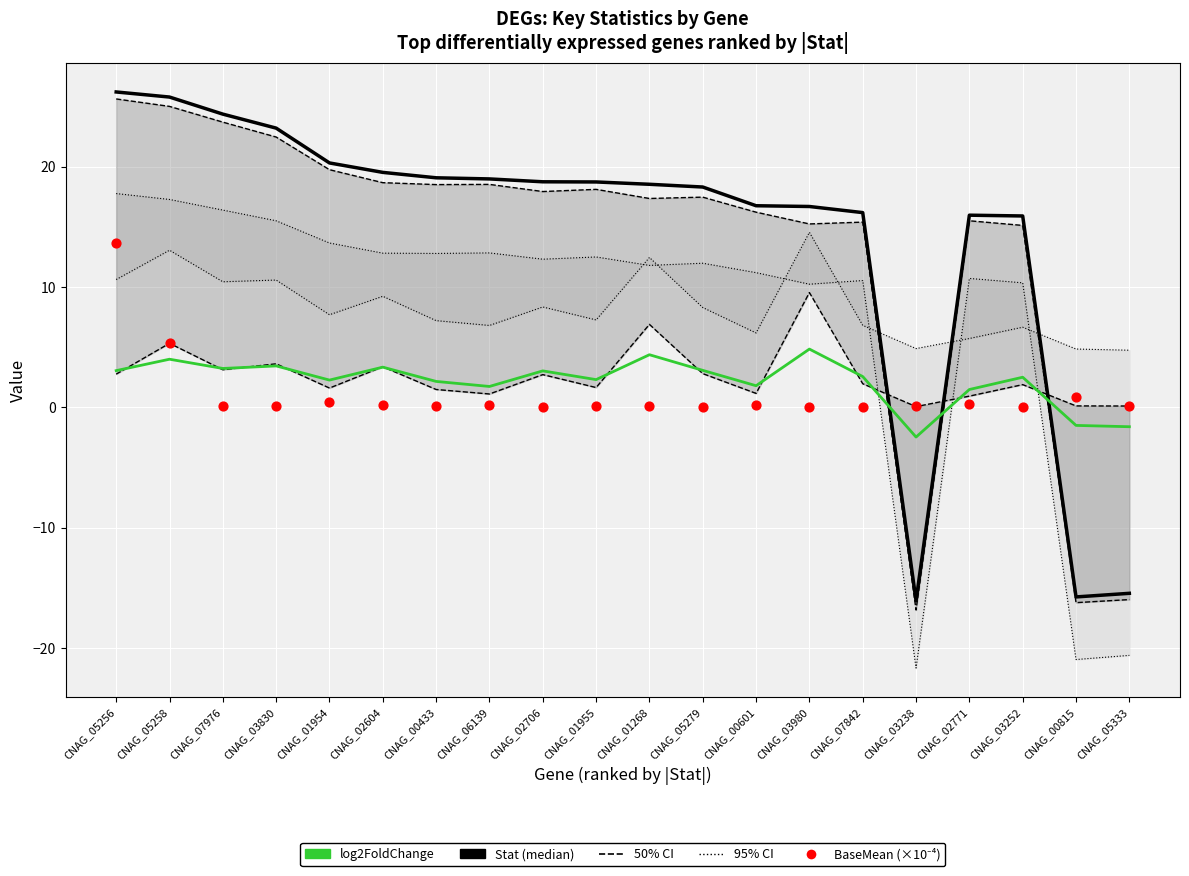

What is the total value across all series at CNAG_01955?

21.1